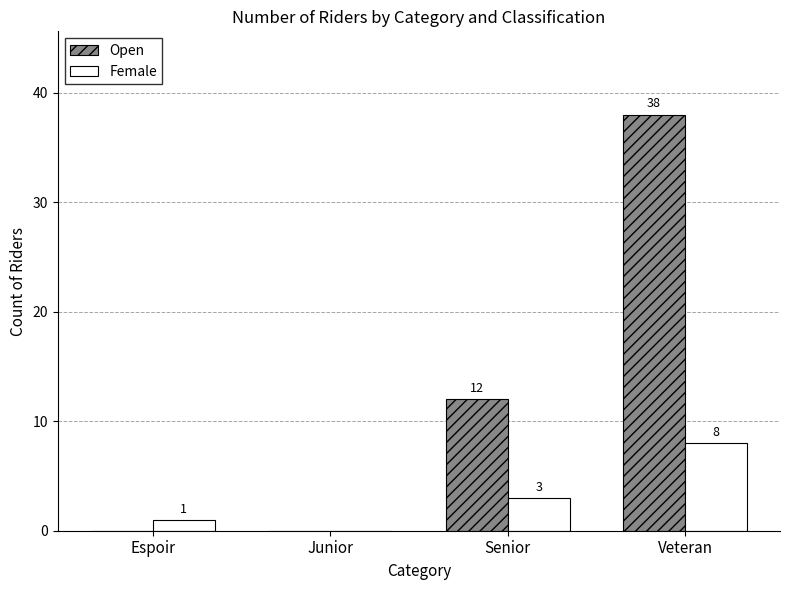

Does the chart contain stacked bars?

No